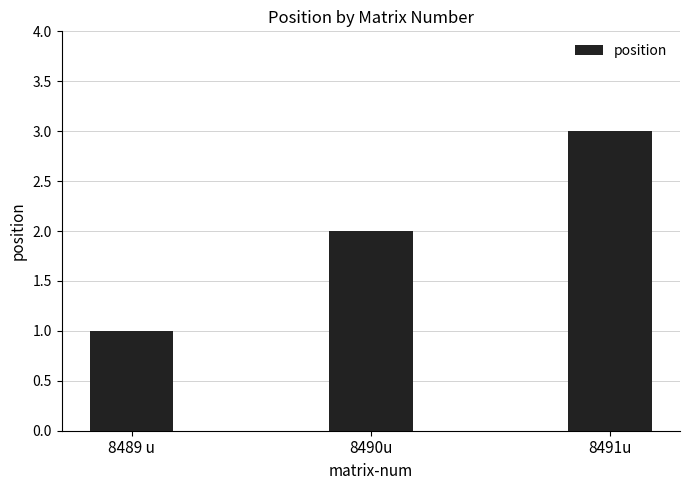

List the labels in order of value, smallest first.

8489 u, 8490u, 8491u